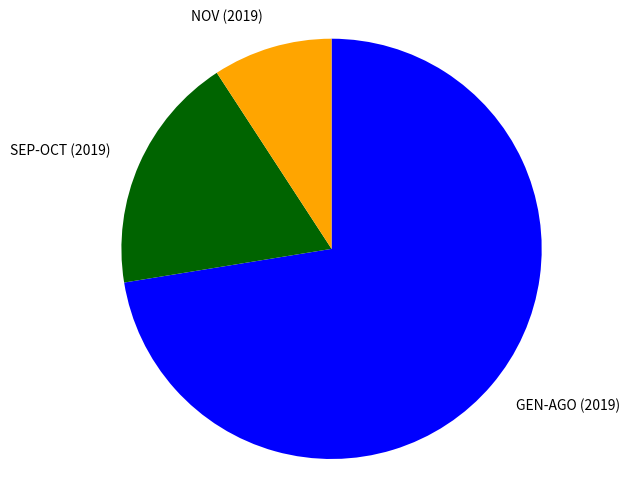

Does GEN-AGO (2019) represent more than half of the total?

Yes